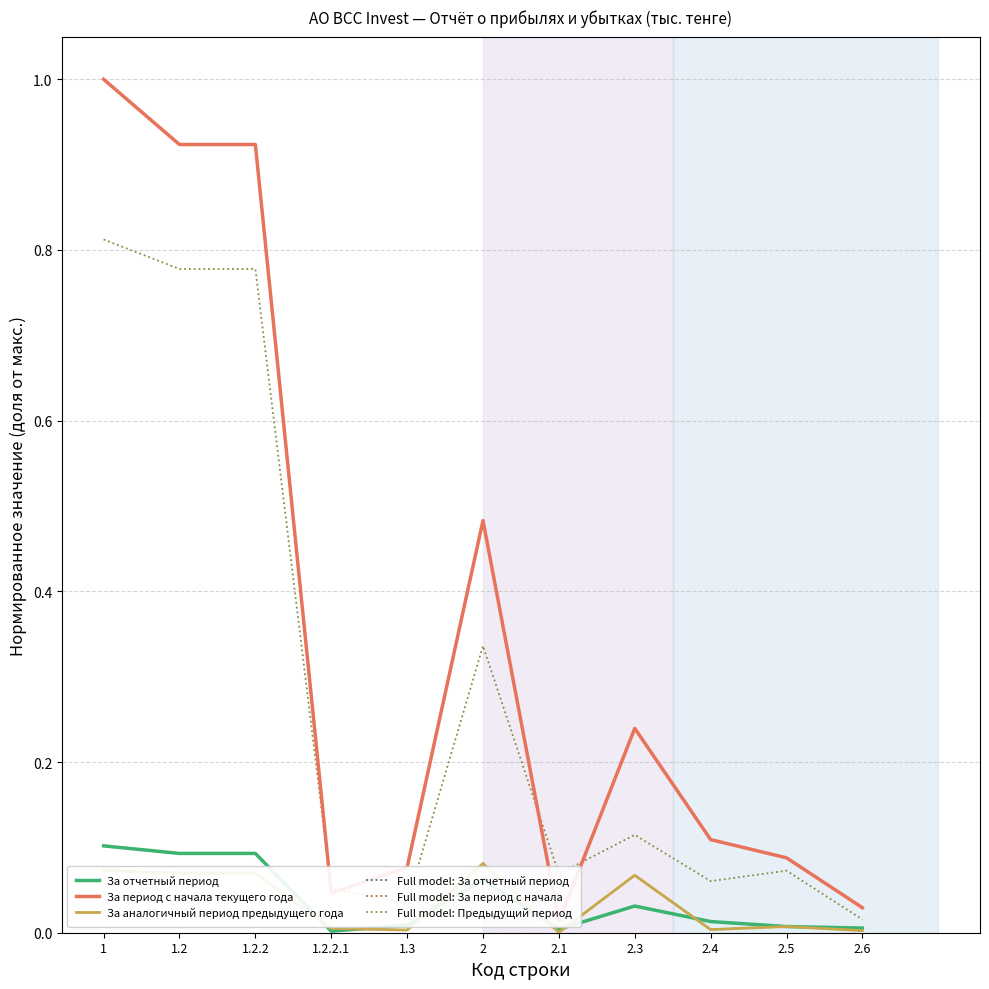

Does the chart have visible grid lines?

Yes